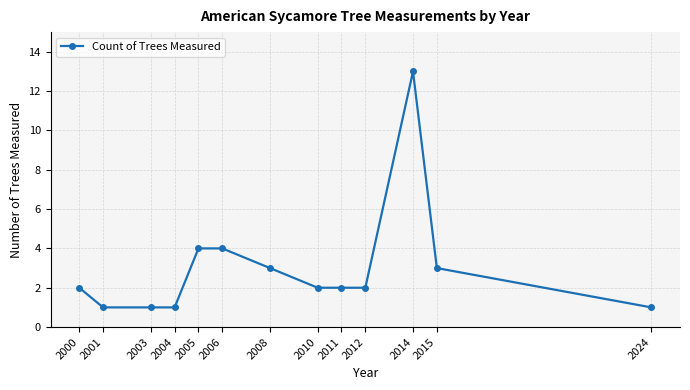

Which category has the highest value across all series?

2014